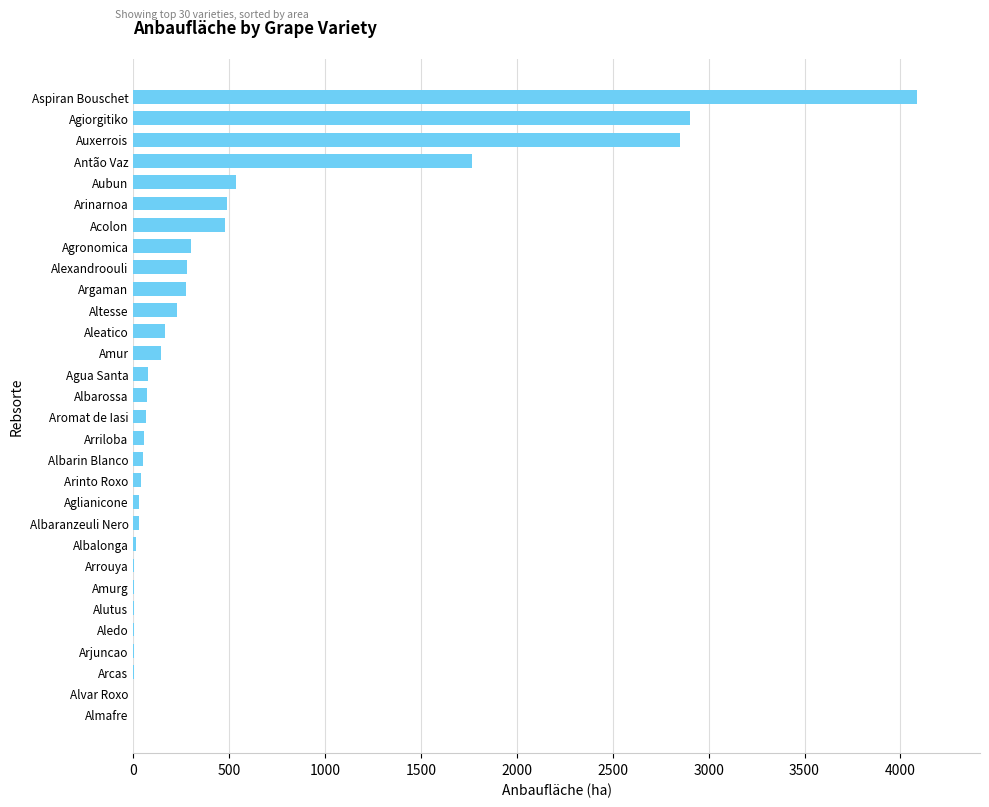

What is the sum of the values at Almafre and Agronomica?

299